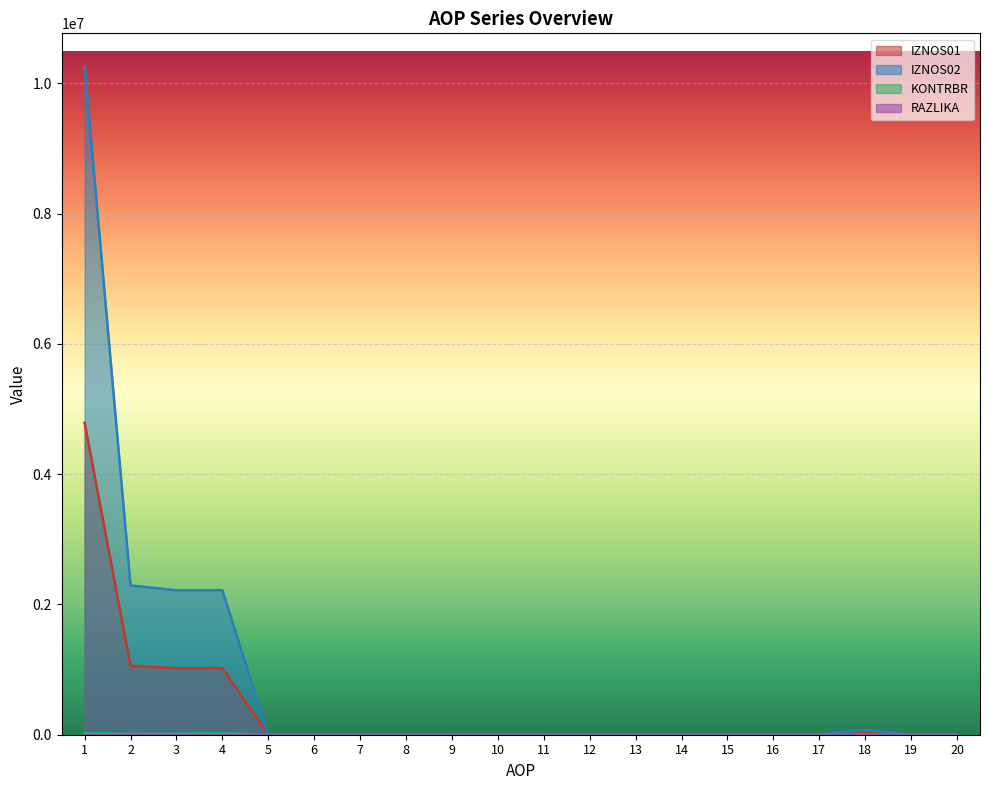

Which series has the widest spread of values?

IZNOS02